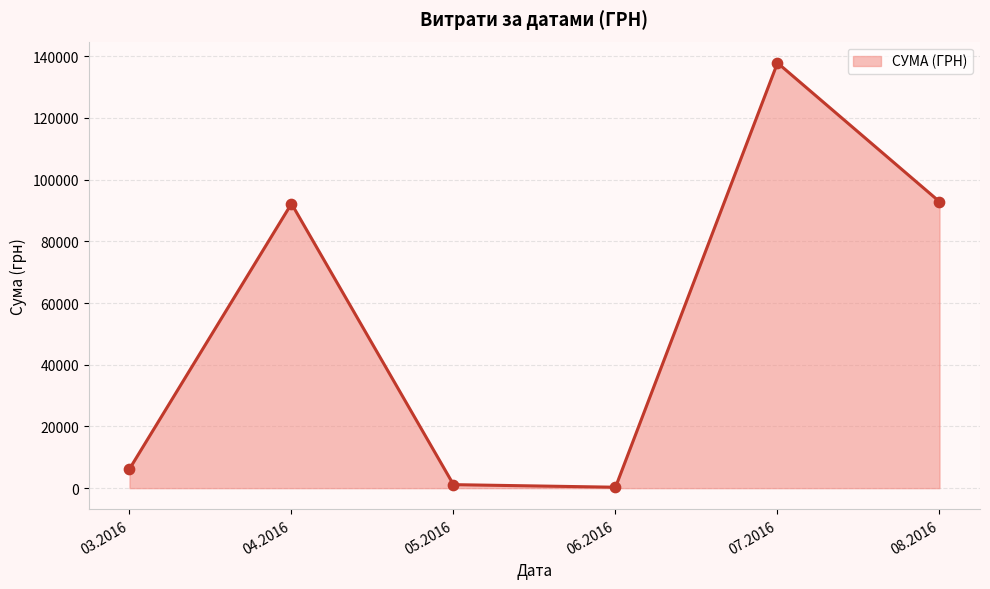

Which has a higher value, 04.2016 or 07.2016?

07.2016